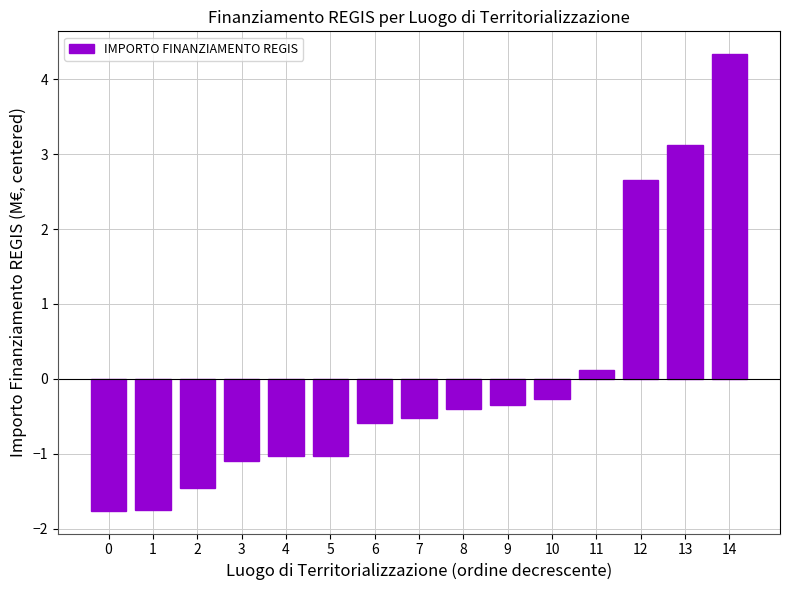

What is the difference between the maximum and second lowest values?

6.1